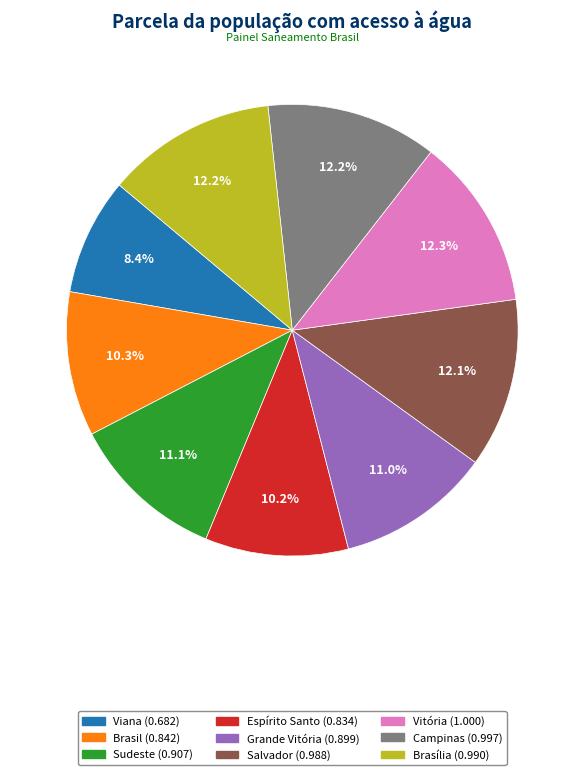

Between Campinas and Viana, which is larger?

Campinas